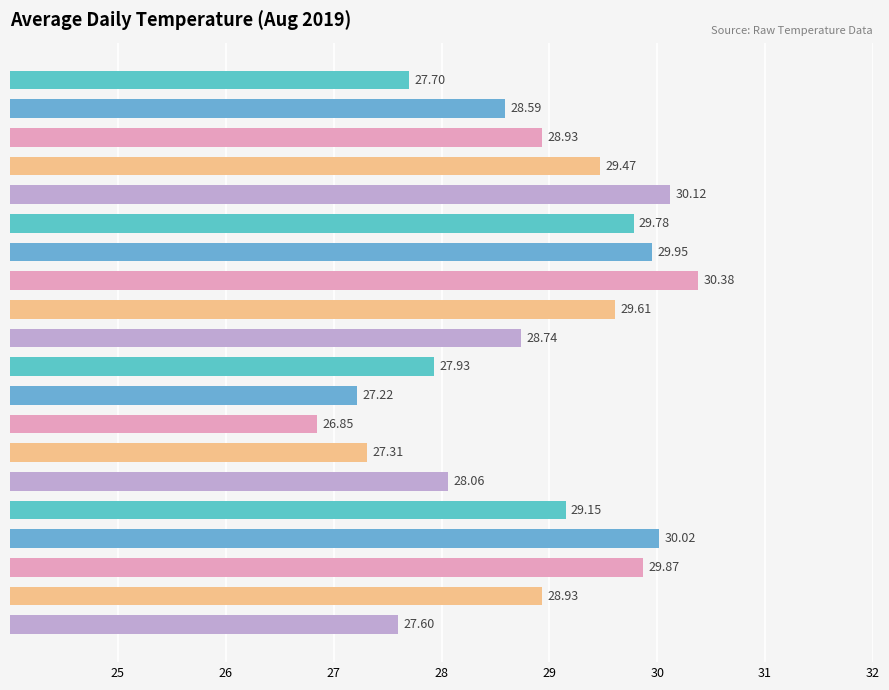

What is the smallest value displayed?

26.9